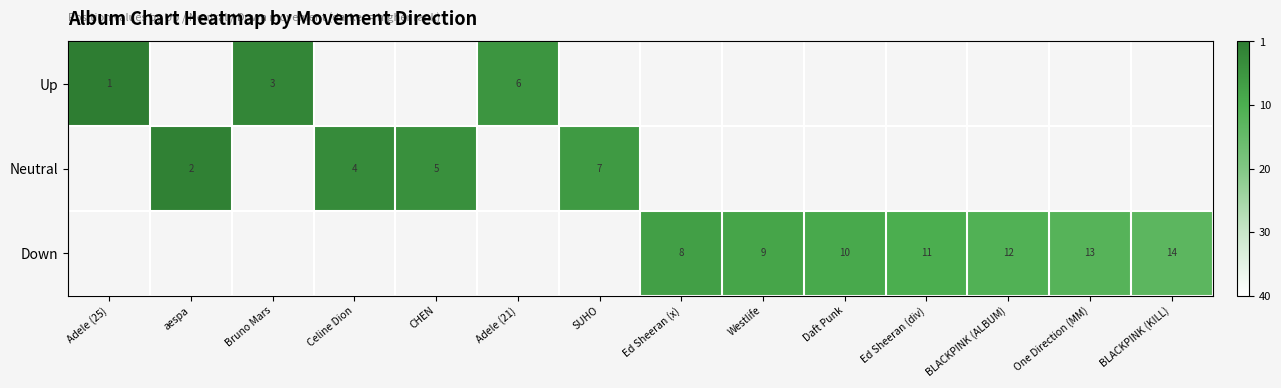

True or false: Down has a value of 7 at BLACKPINK (ALBUM).

False